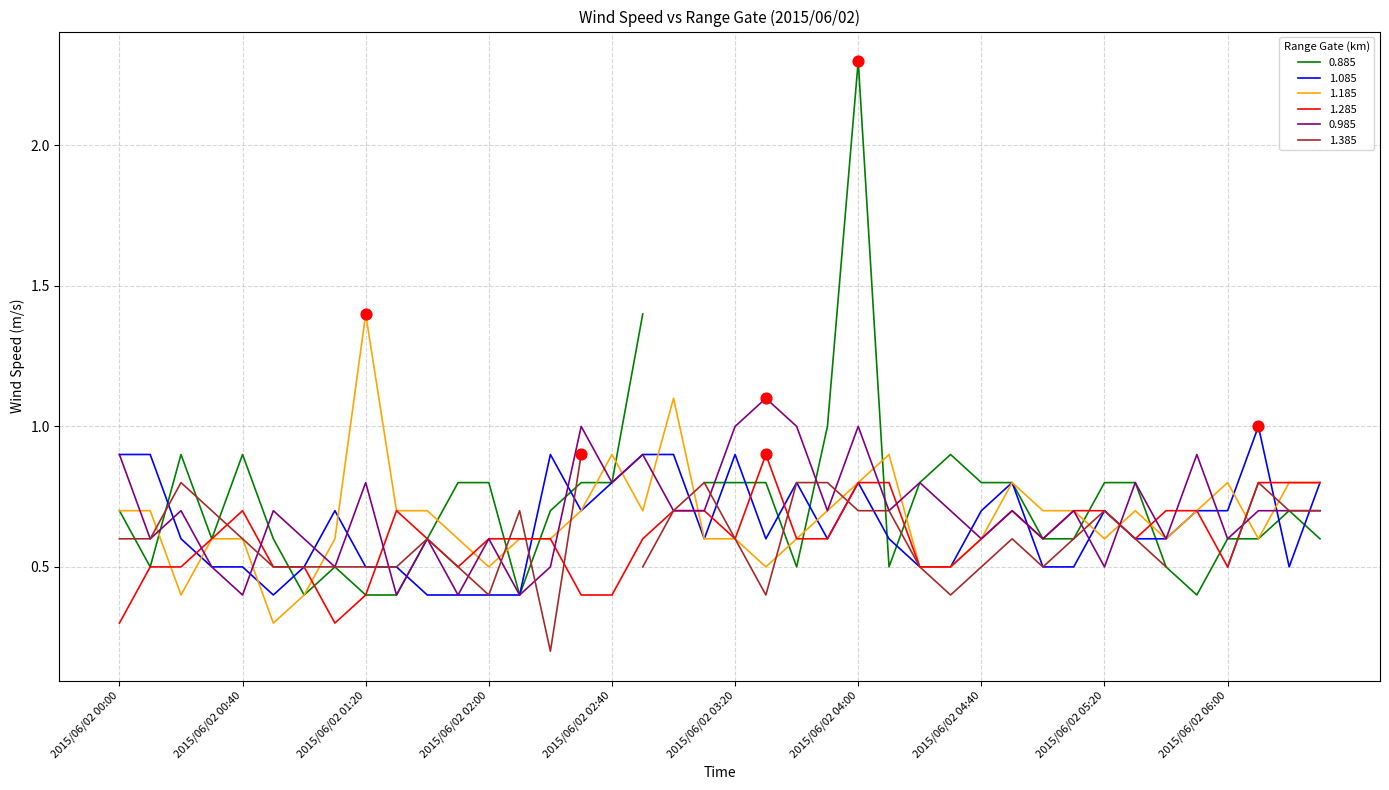

Which series has the largest total across all categories?

0.985